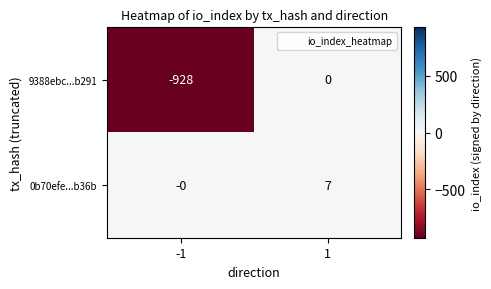

Which series has the largest total across all categories?

0b70efe...b36b